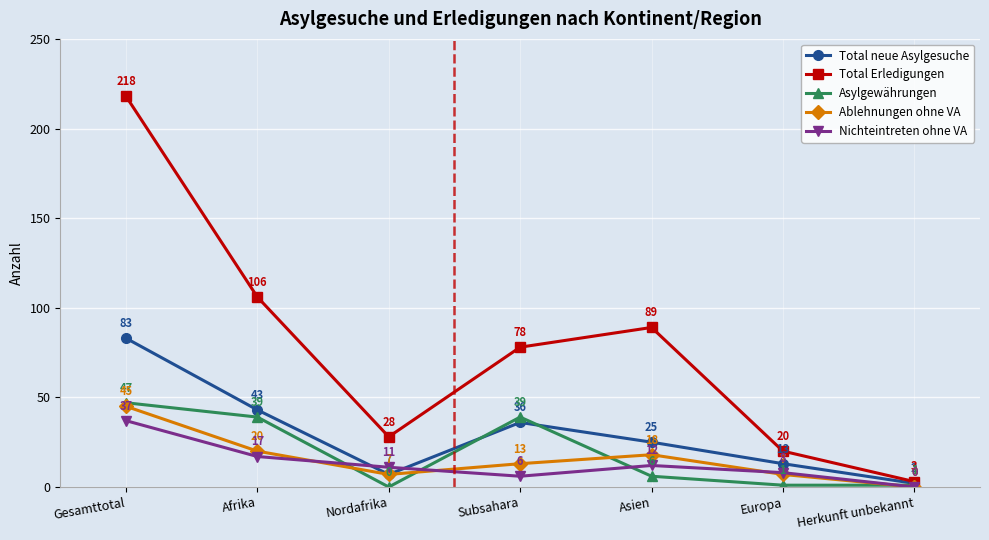

What is the sum of all Ablehnungen ohne VA values?

110